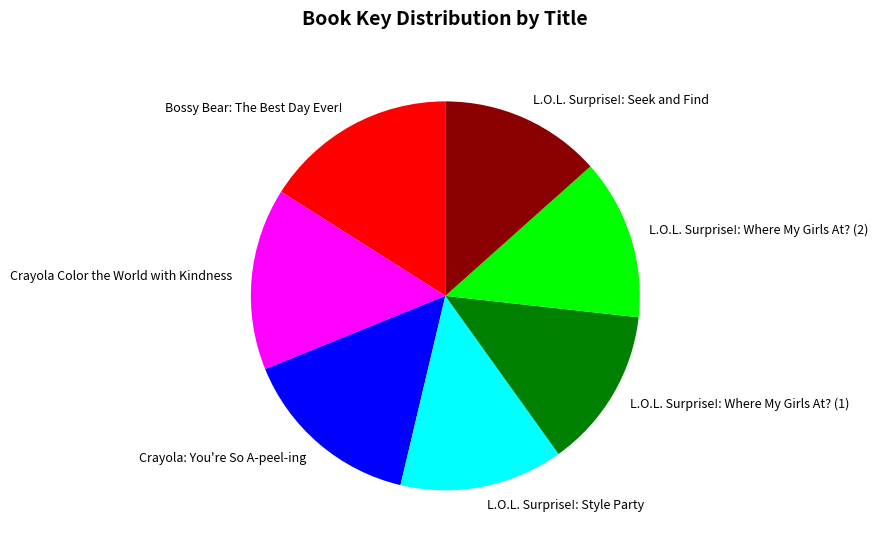

The Crayola Color the World with Kindness slice represents 8% of the pie. True or false?

False